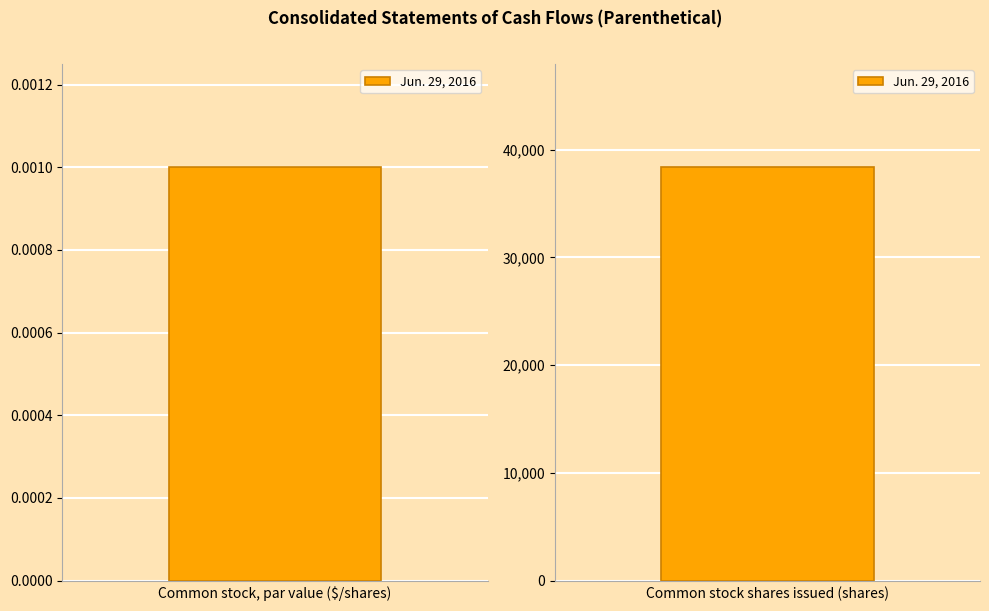

Is it true that the value at Common stock shares issued (shares) is 38364.0?

True